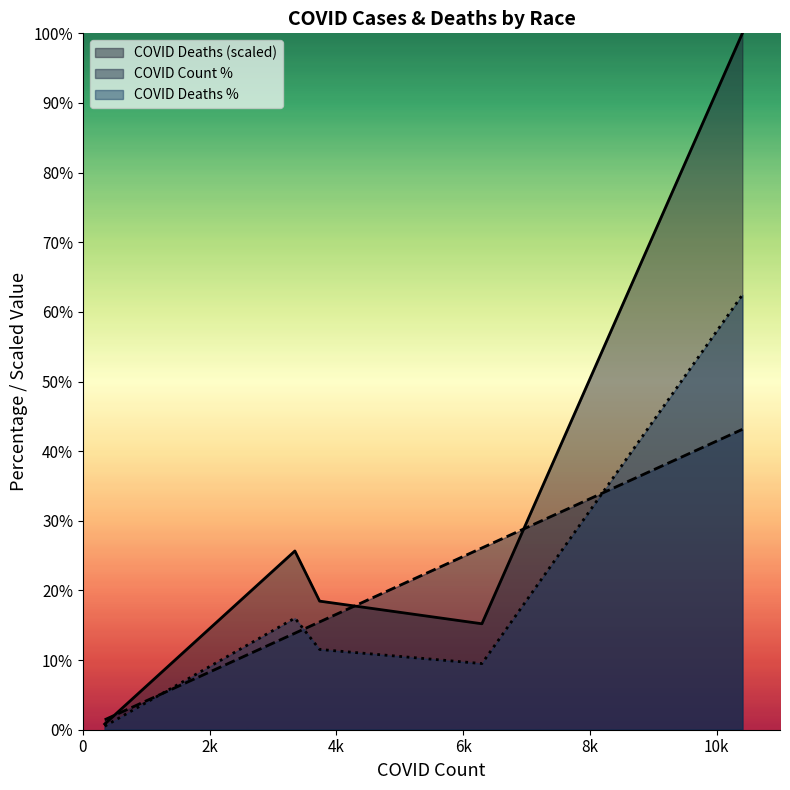

Which series has the largest total across all categories?

COVID Deaths (scaled)